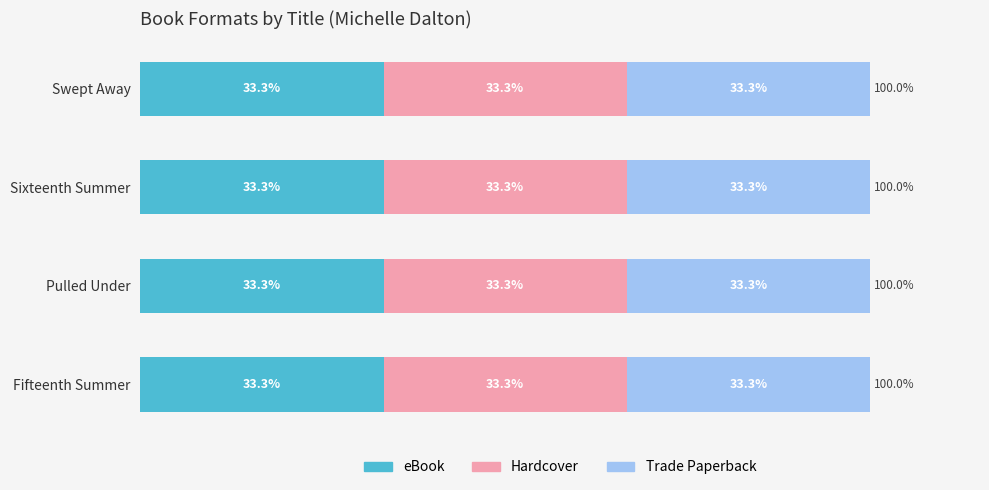

True or false: eBook has a value of 105031753 at Sixteenth Summer.

False